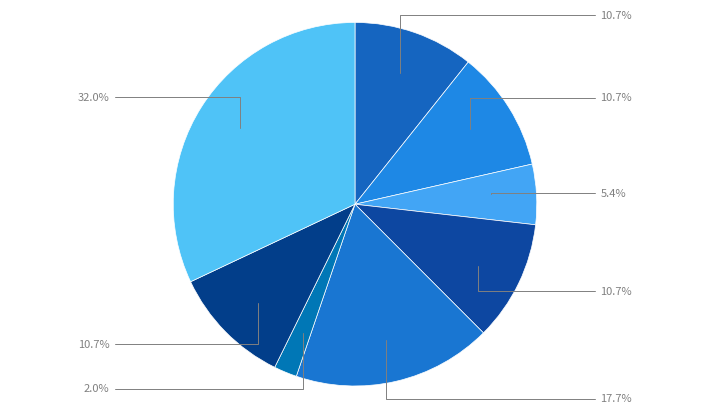

How many slices are in this pie chart?

8